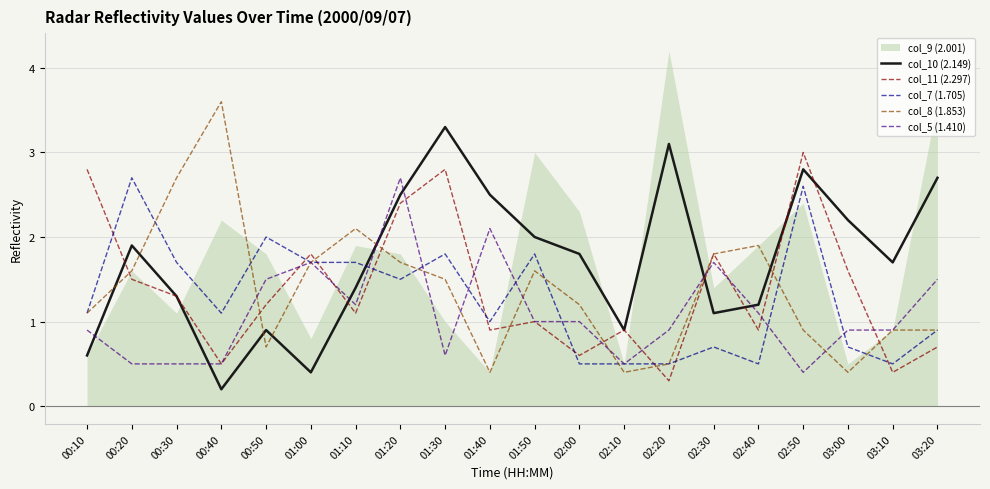

Is the value of col_11 (2.297) at 00:40 greater than the value of col_8 (1.853) at 00:20?

No